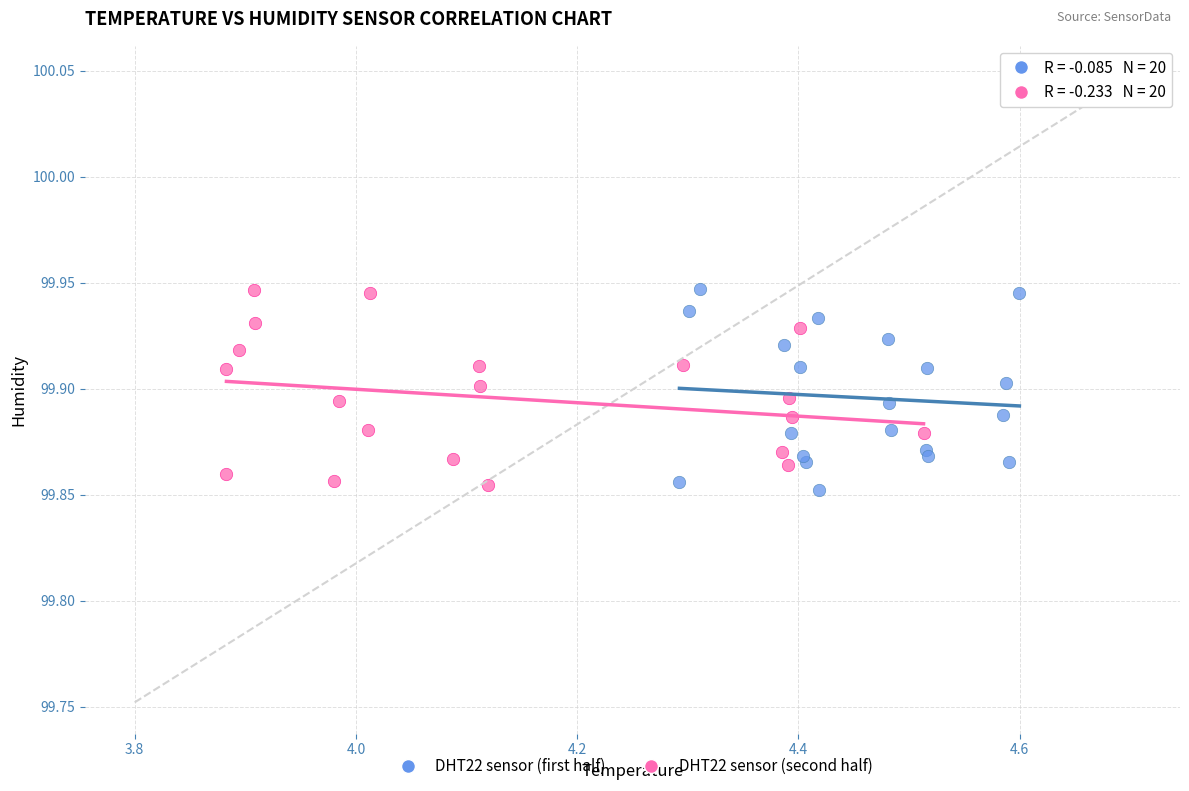

What are all the series names shown in the legend?

DHT22 sensor (first half), DHT22 sensor (second half)